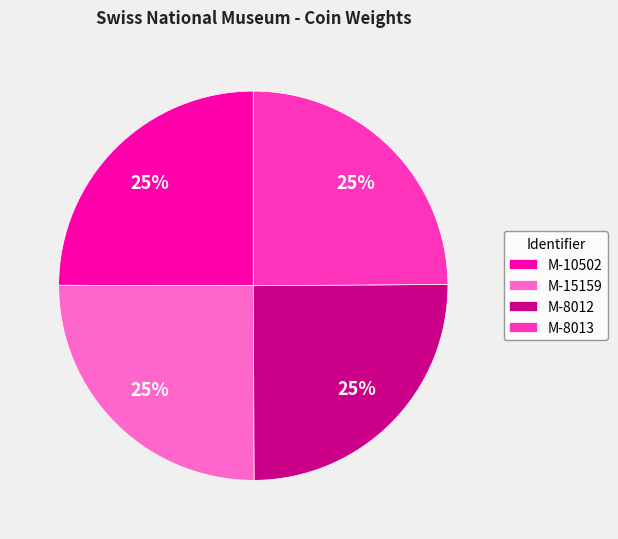

To the nearest percent, what portion does M-10502 represent?

25%